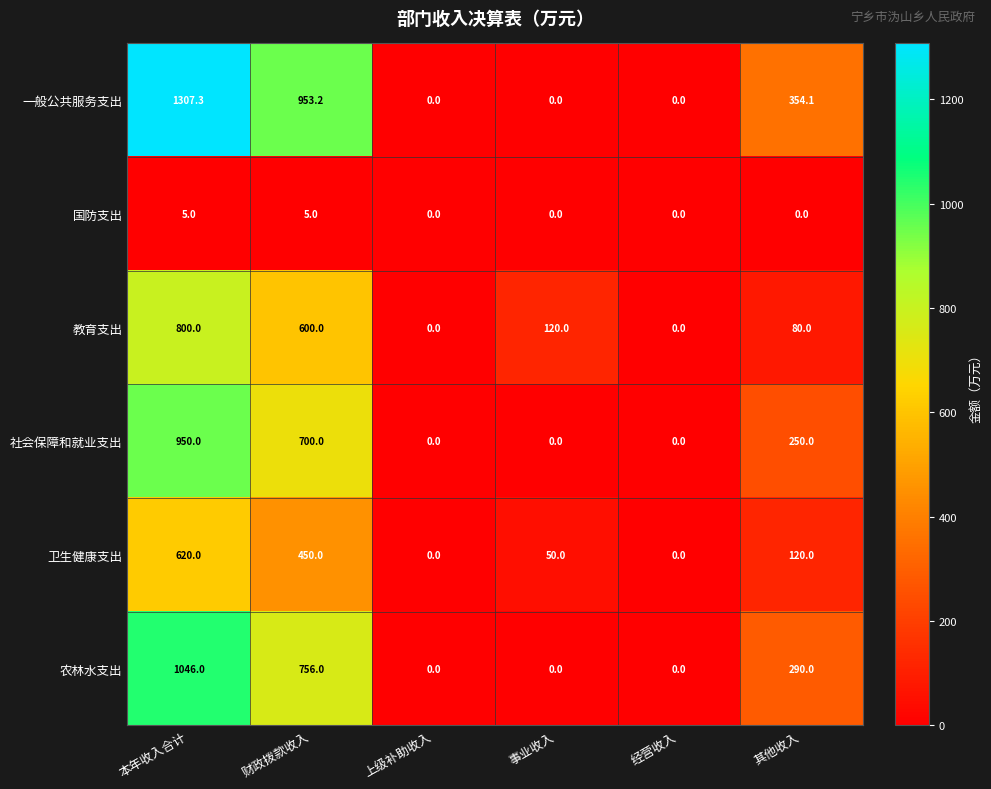

Where is 一般公共服务支出 nearest to the value 653?

其他收入